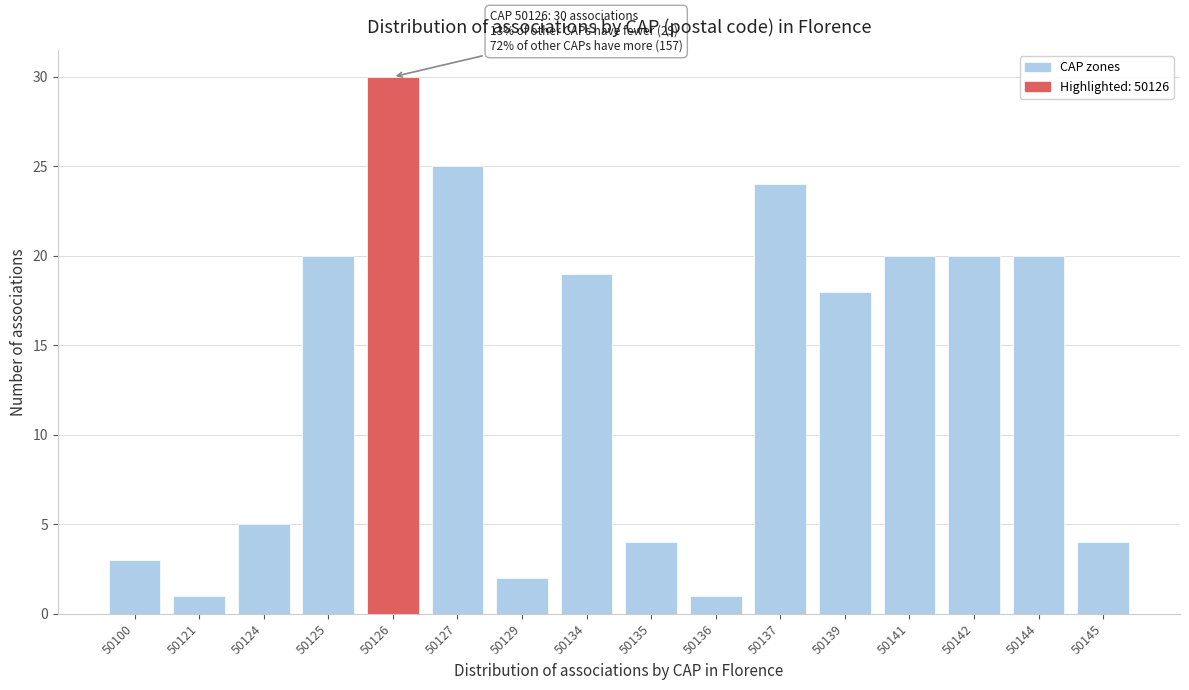

Reading left to right, extract all data points from this chart.

3	1	5	20	30	25	2	19	4	1	24	18	20	20	20	4